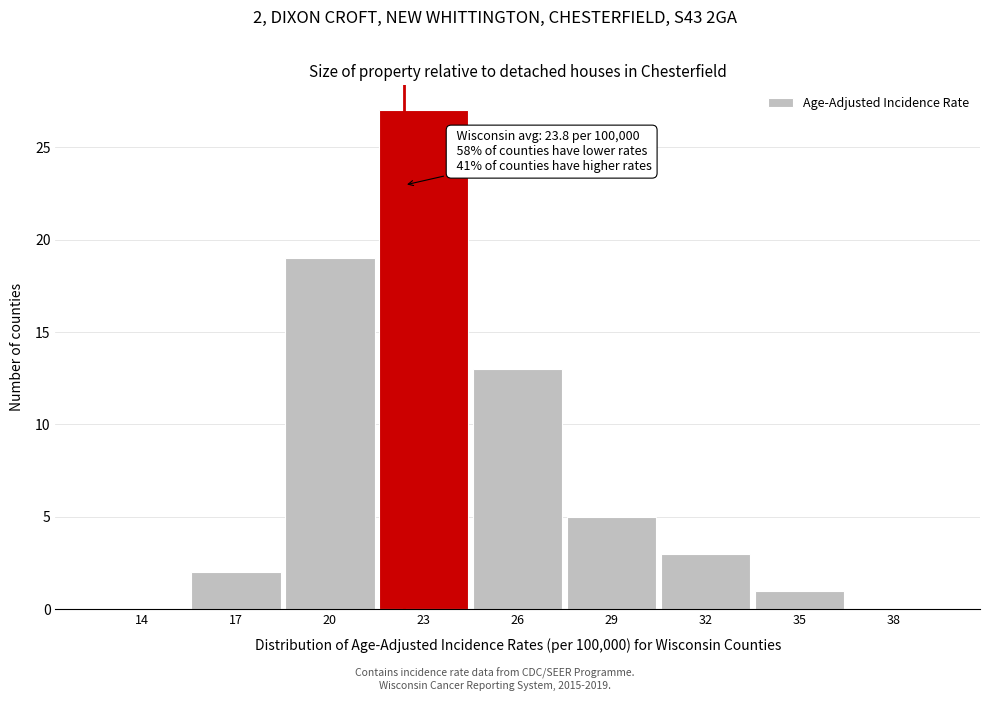

Reading left to right, list all the values displayed in this chart.

14=0	17=2	20=19	23=27	26=13	29=5	32=3	35=1	38=0